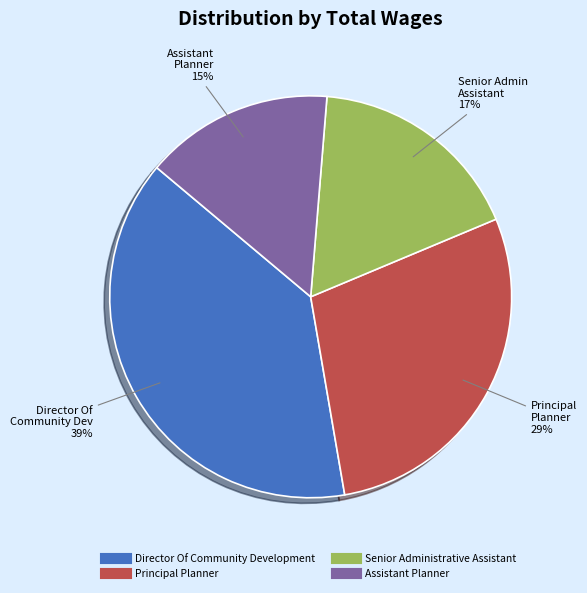

What percentage is the Senior Administrative Assistant slice, to the nearest percent?

17%